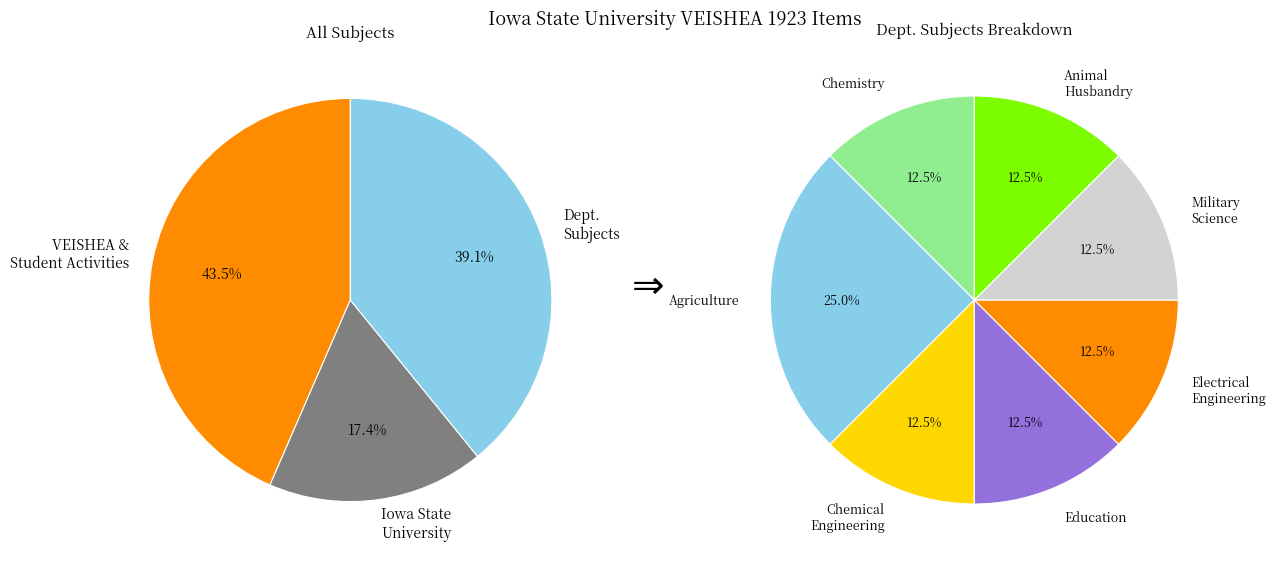

Which has a higher value, Chemical Engineering or Chemistry?

Chemical Engineering